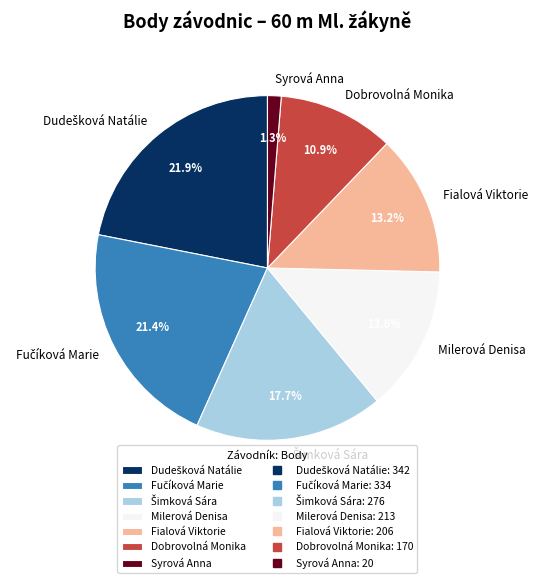

How many segments does this pie chart have?

7